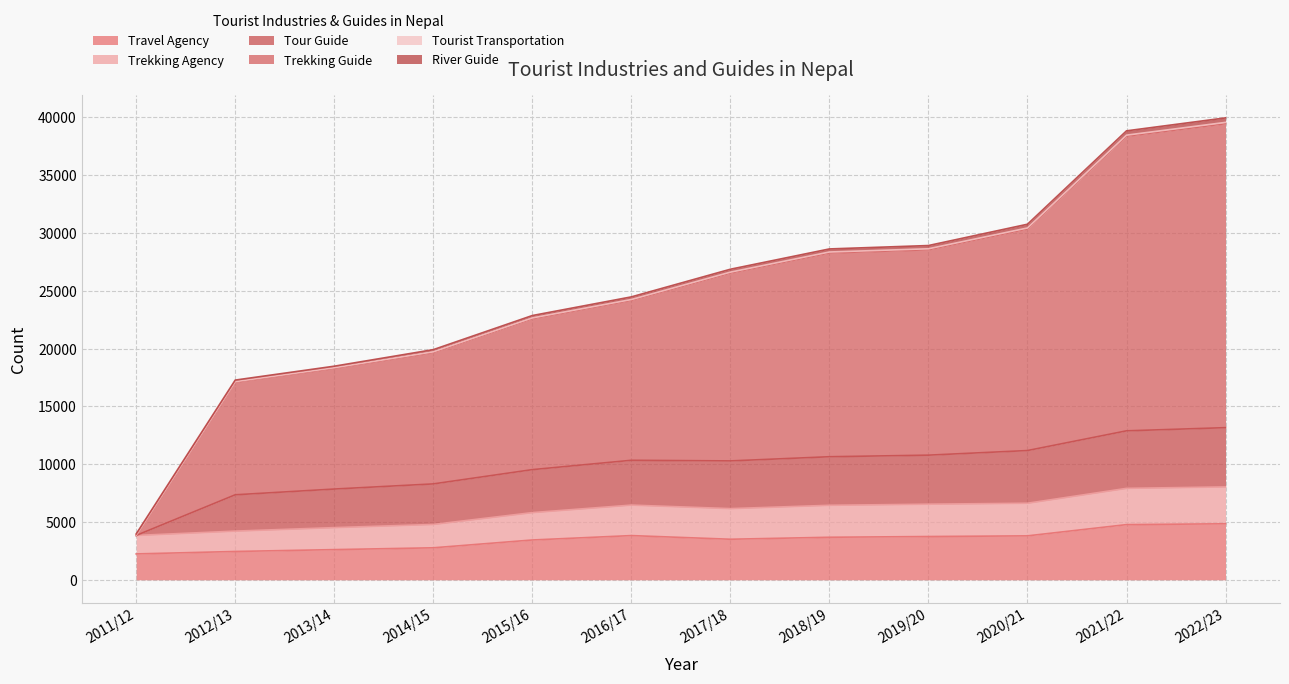

True or false: Travel Agency and Trekking Guide cross at least once.

False